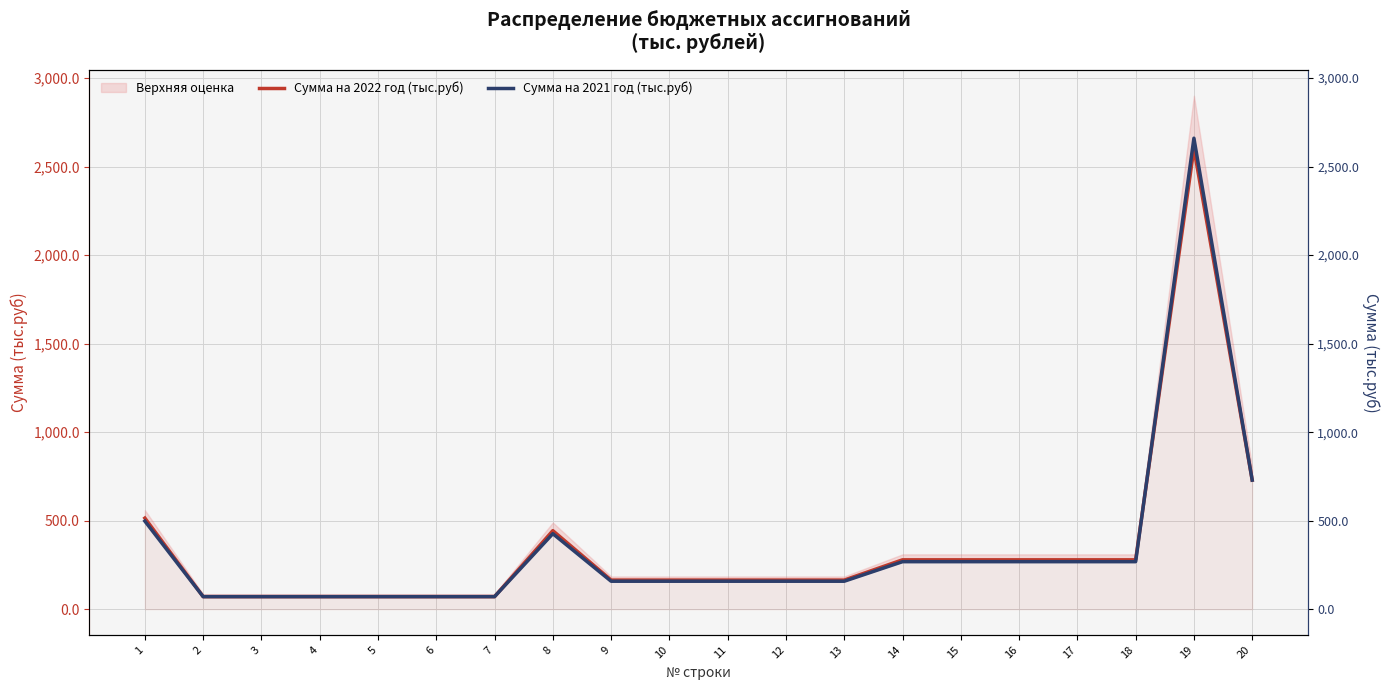

Which series has the widest spread of values?

Сумма на 2021 год (тыс.руб)